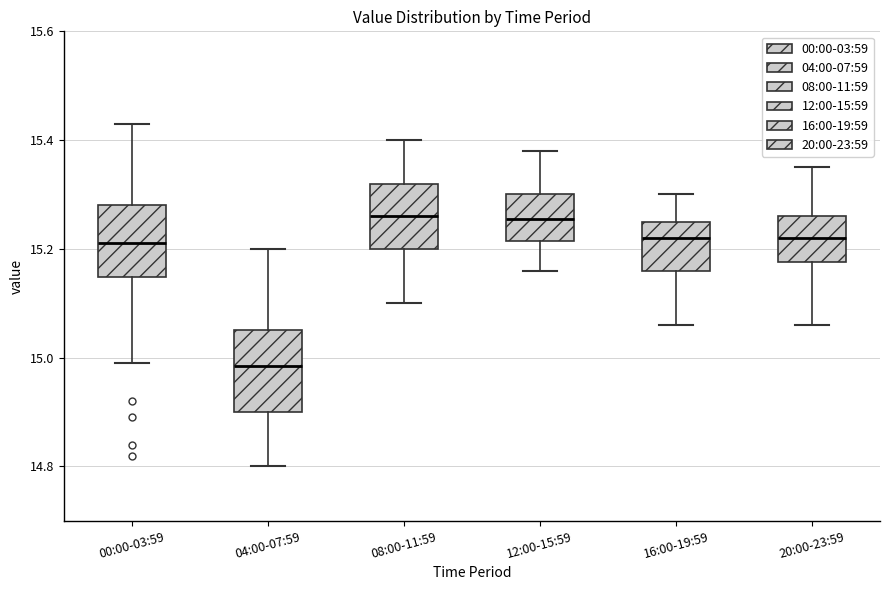

Where does the median line of the box for 20:00-23:59 sit on the y-axis? The values are not printed on the chart, so give them approximately, as read against the axis.

15.22